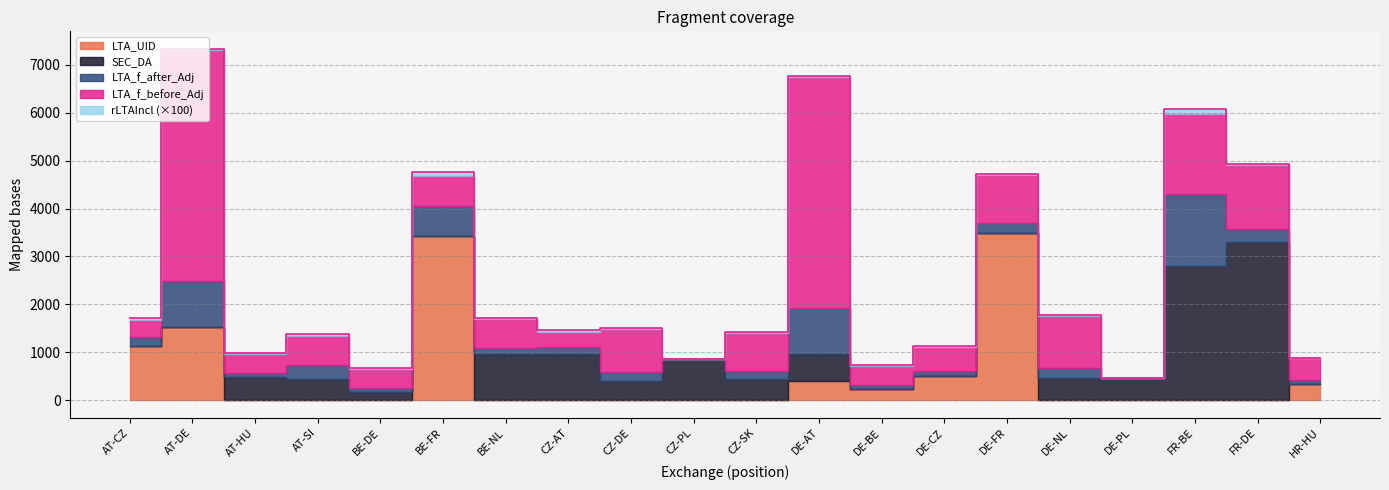

How many intersections are there between rLTAIncl and LTA_UID?

6